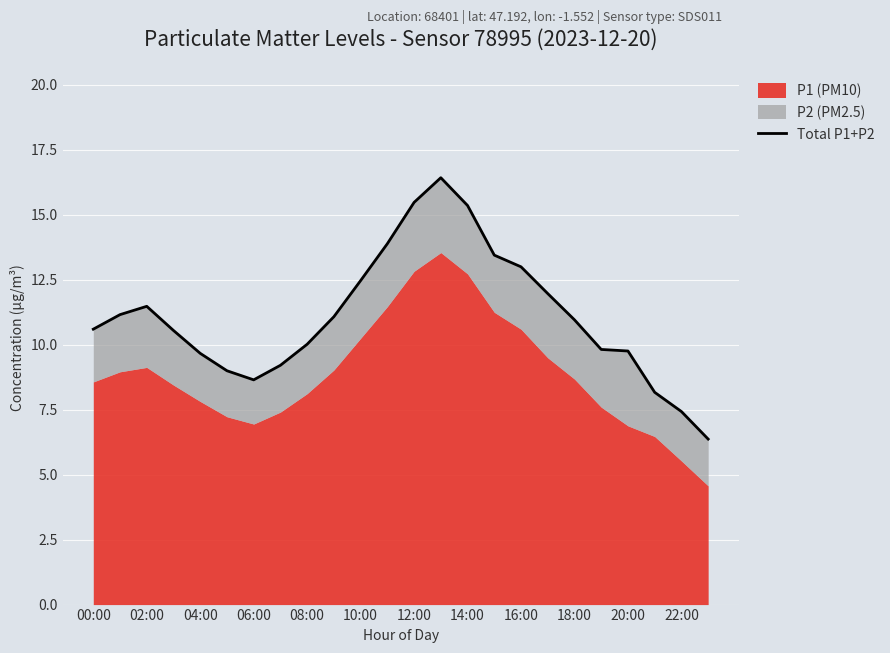

How many lines are shown in the chart?

1